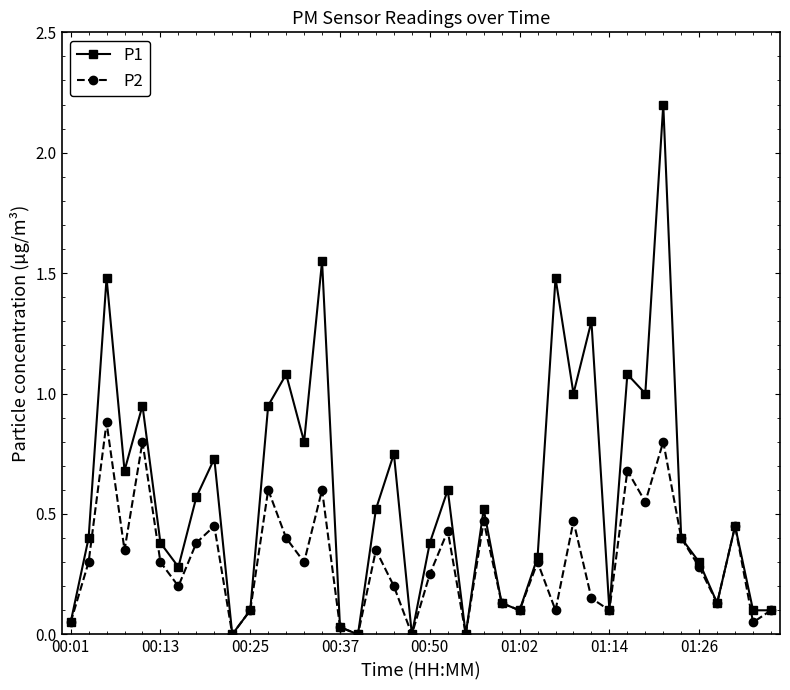

List the series in order of their peak value, lowest first.

P2, P1